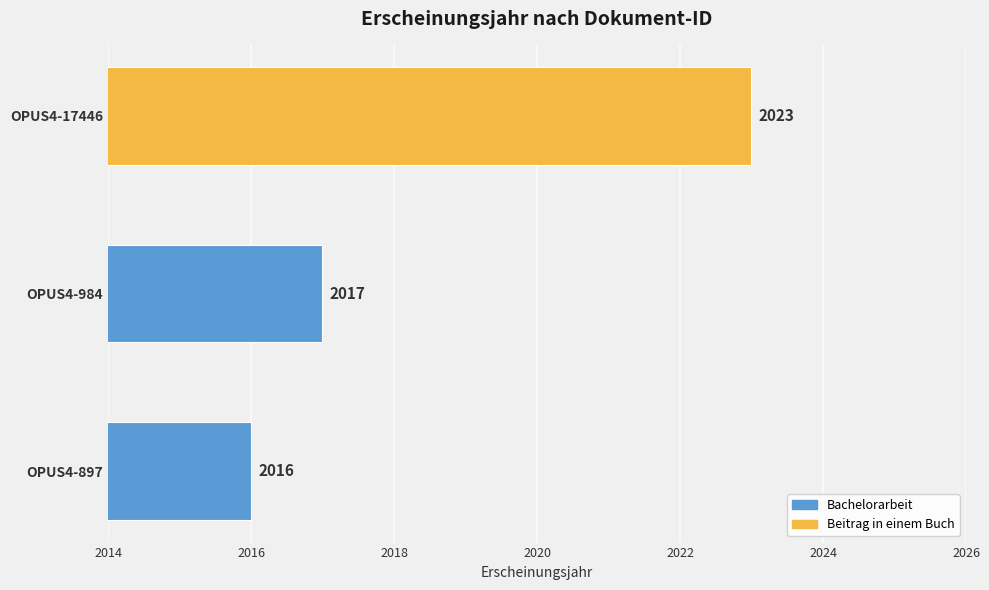

True or false: the data shows 4 at OPUS4-984.

False